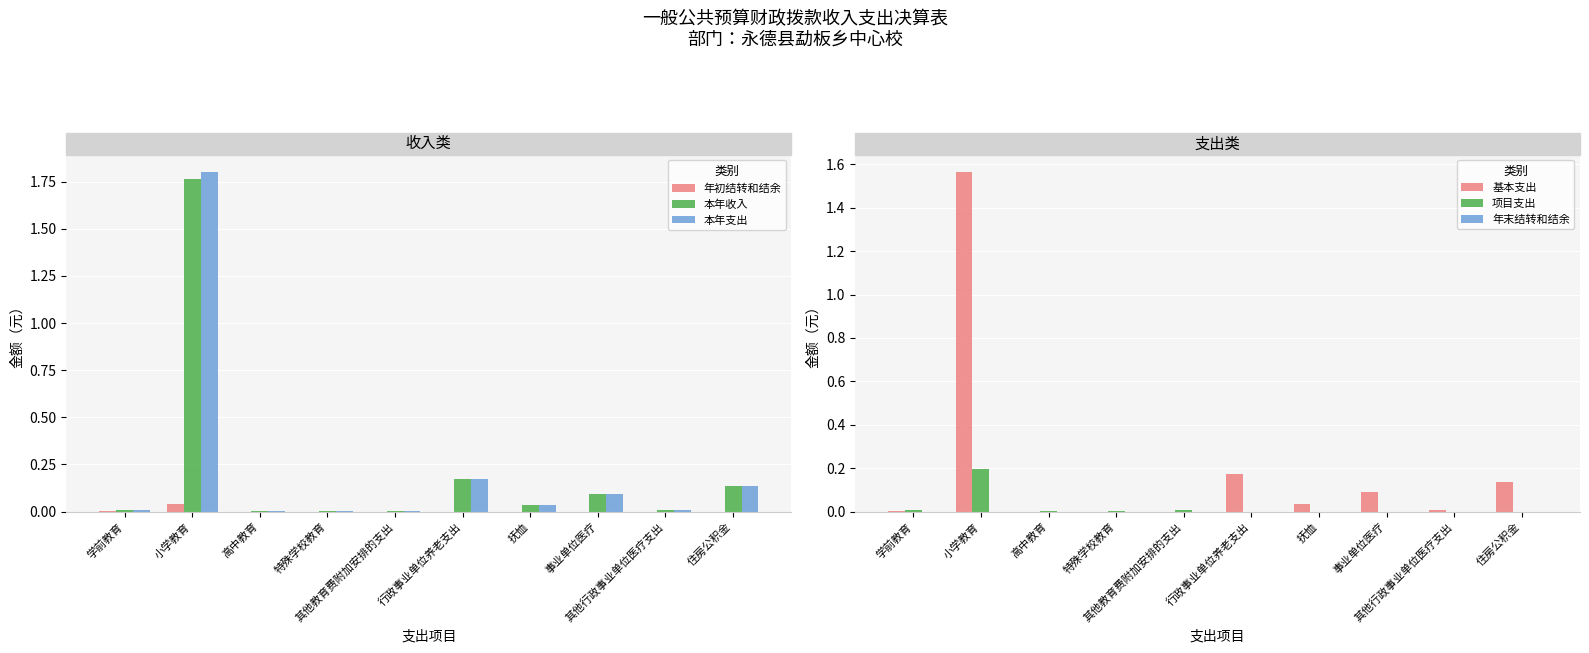

Which series changed the most between 学前教育 and 住房公积金?

基本支出